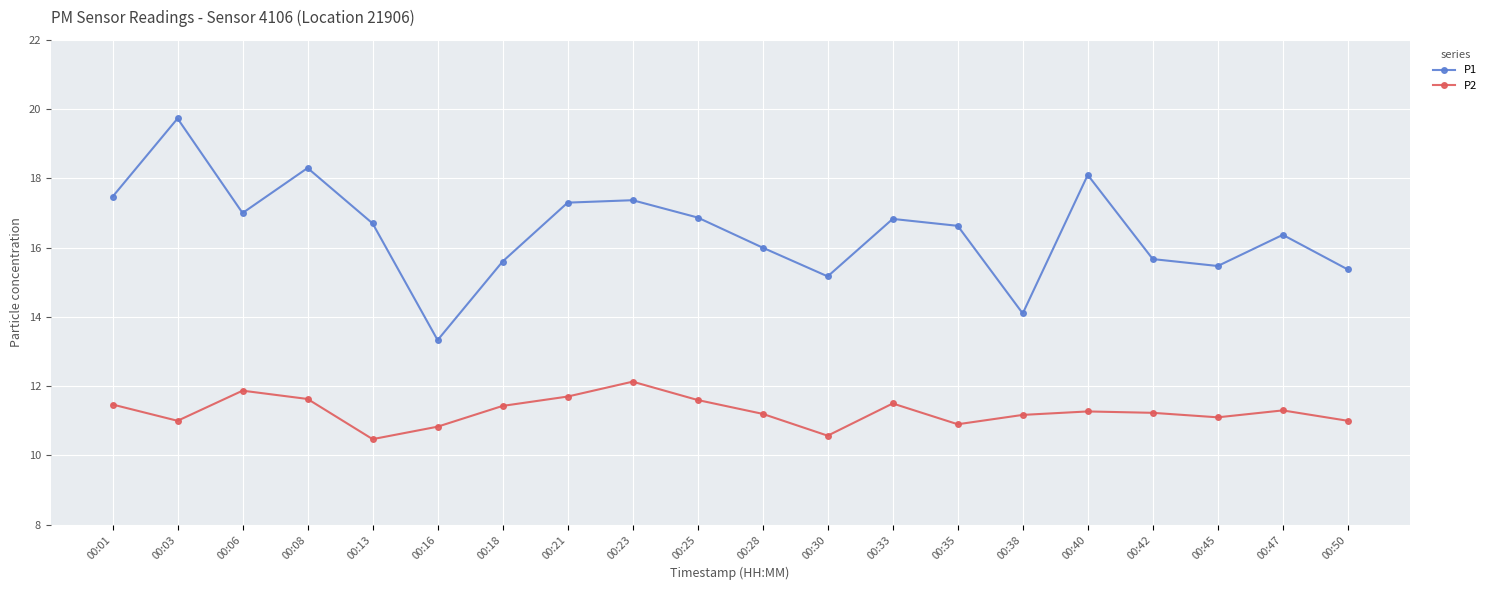

How many series are shown in this chart?

2